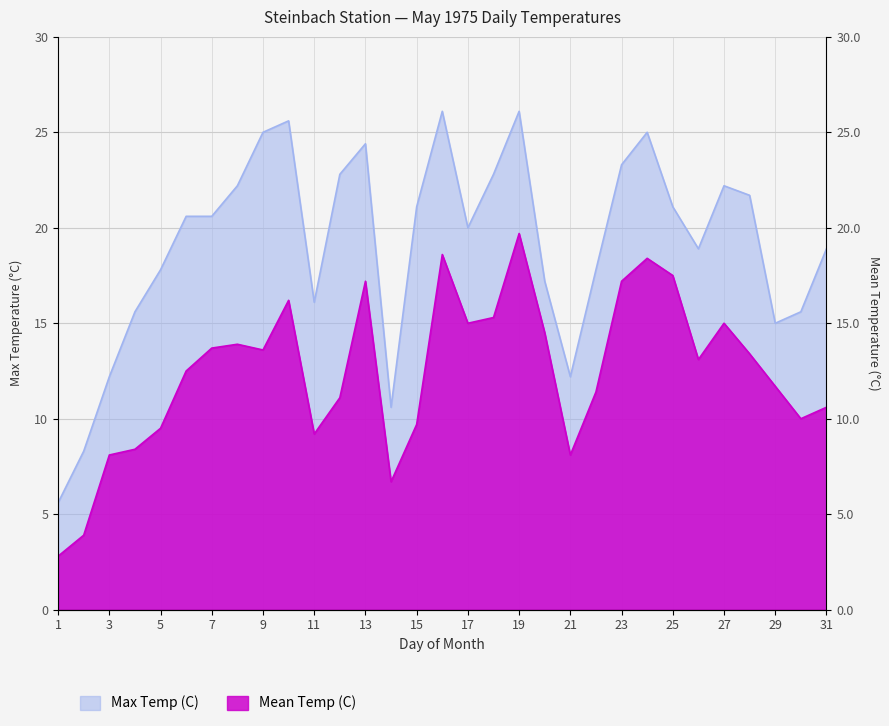

At how many categories does at least one series exceed 23?

7